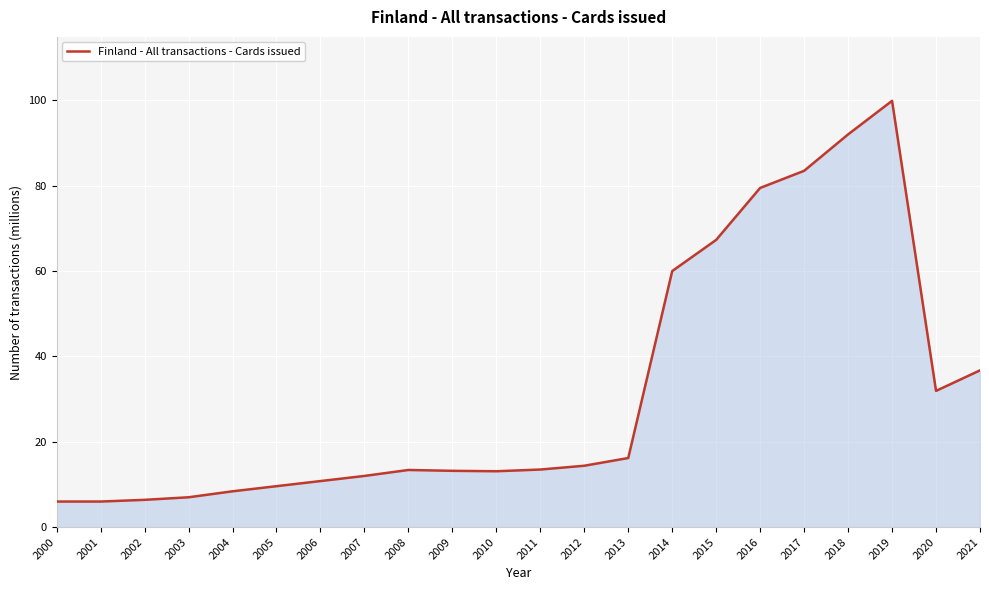

What is the change in value from 2002 to 2006?

+4.4